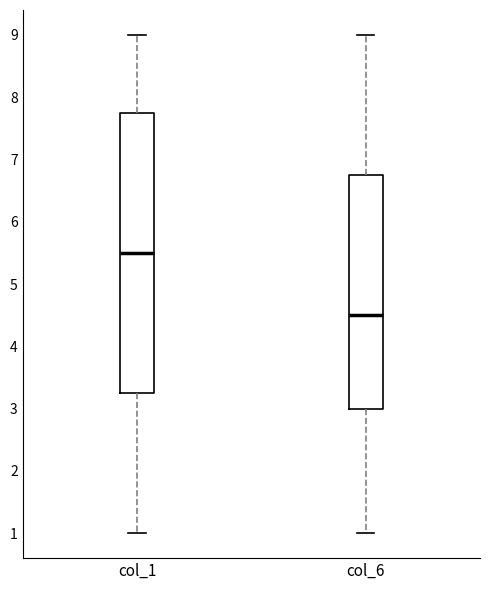

Which box has the lowest median line?

col_6